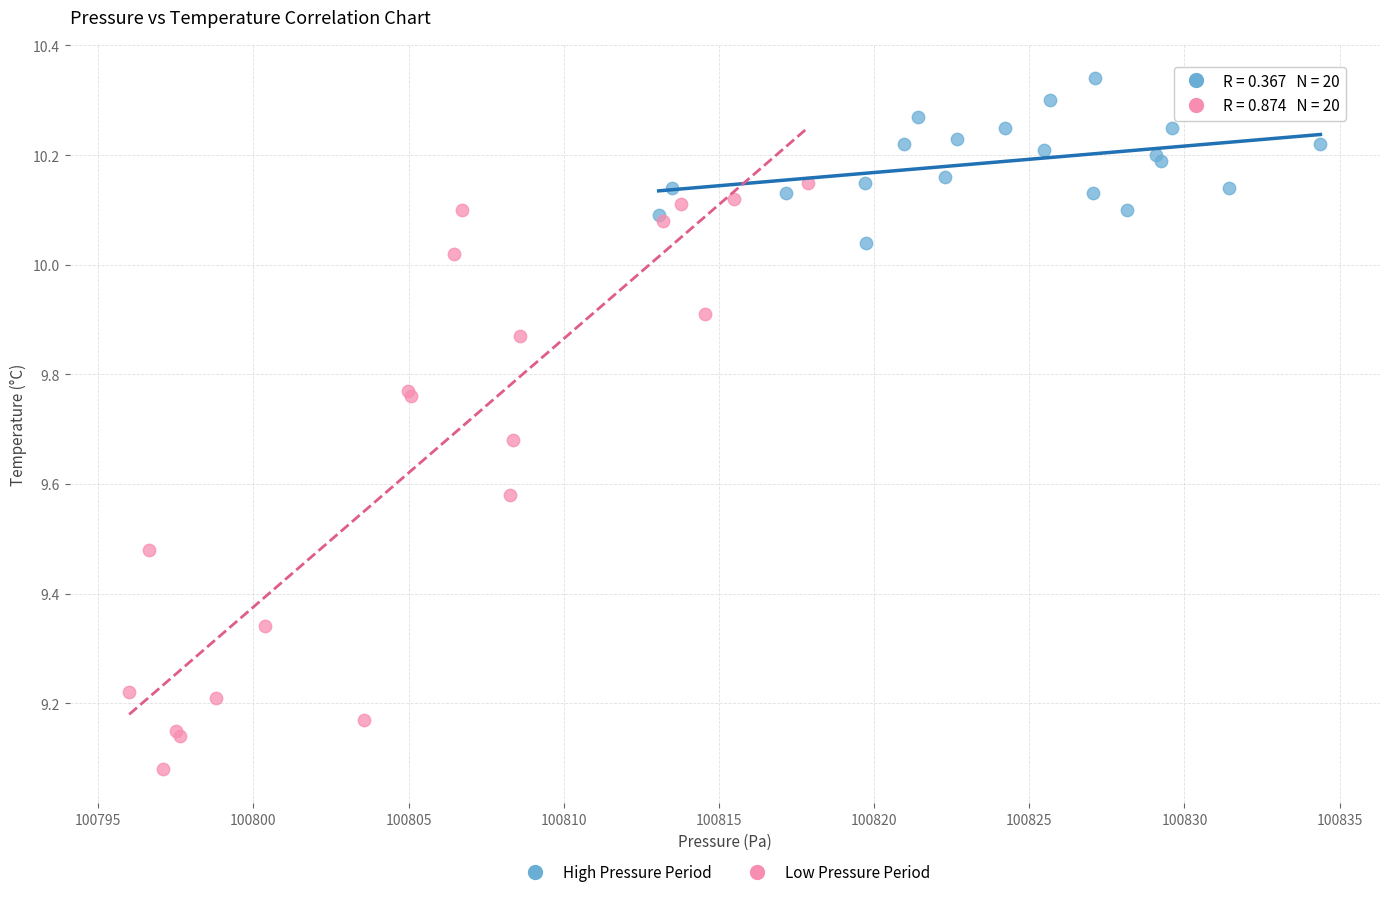

Which series contains the highest Y value?

High Pressure Period